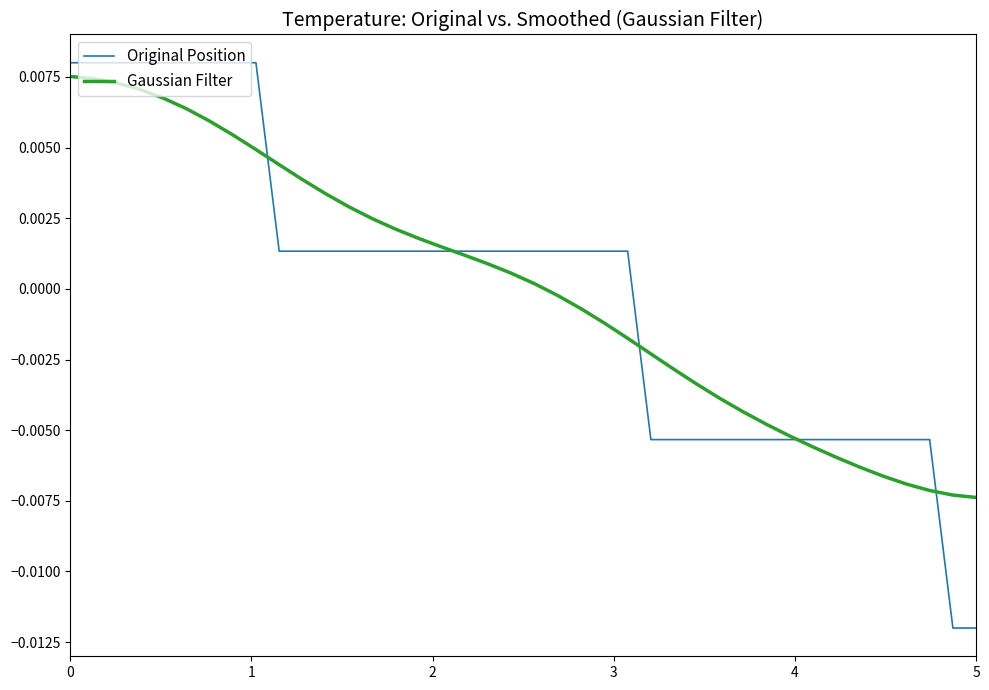

Rank the series by their maximum value, from highest to lowest.

Original Position, Gaussian Filter